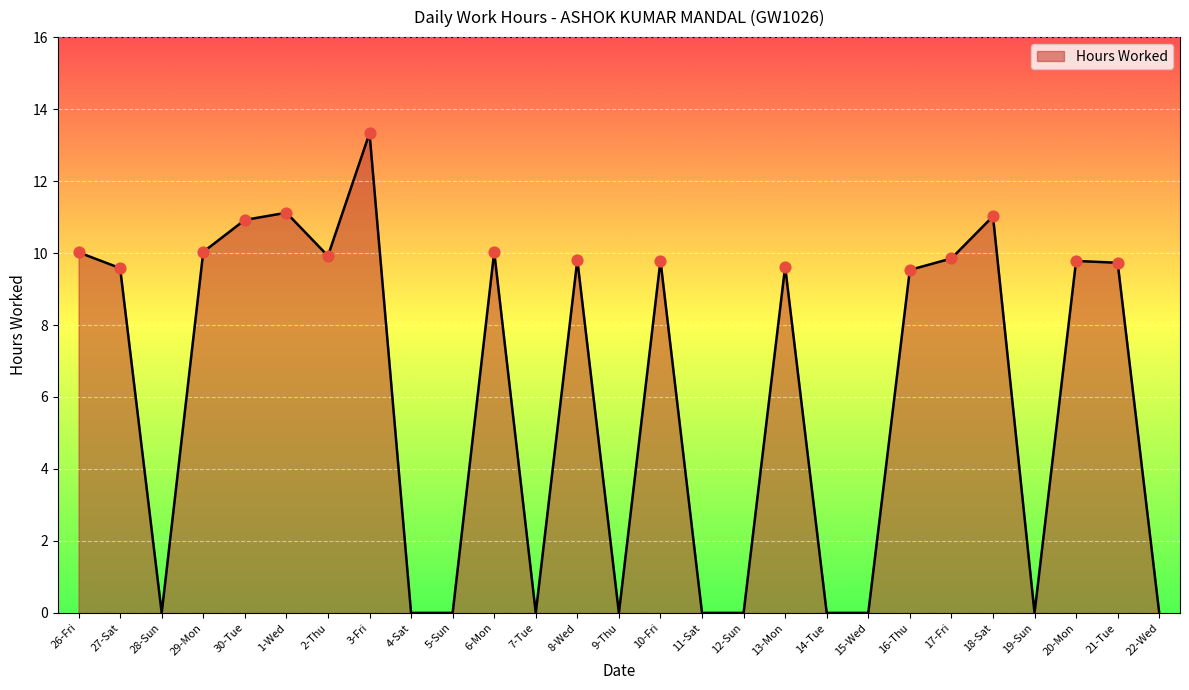

Between 22-Wed and 1-Wed, which is larger?

1-Wed